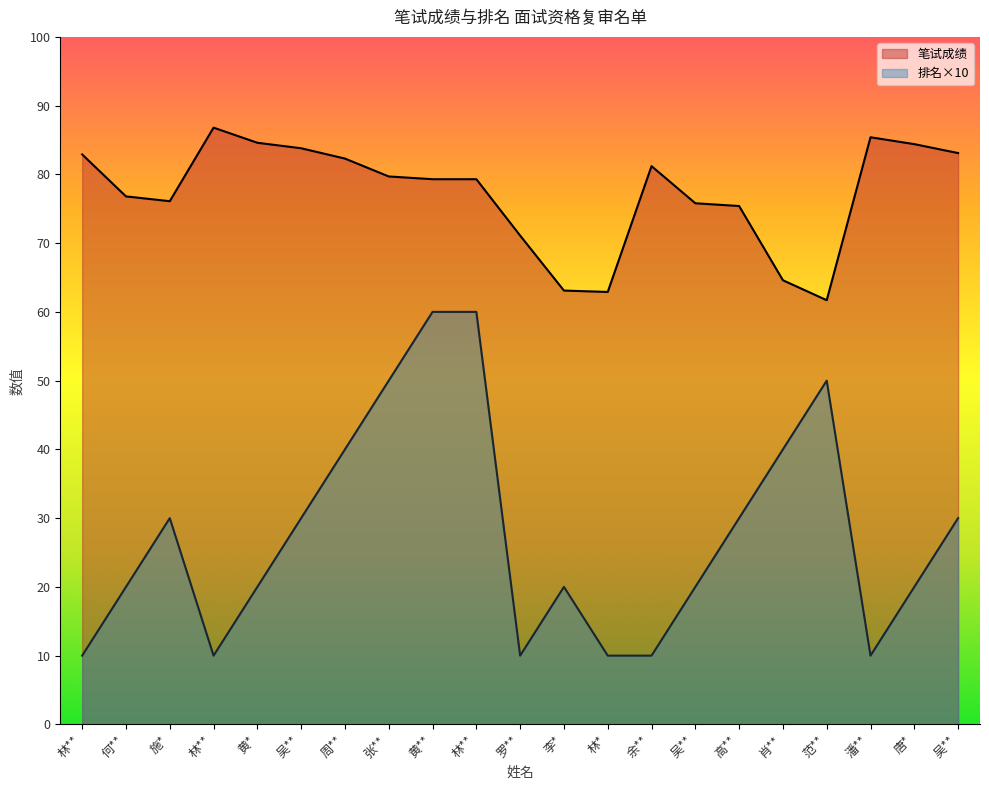

In 排名, how many points are higher than both neighbors (excluding endpoints)?

3